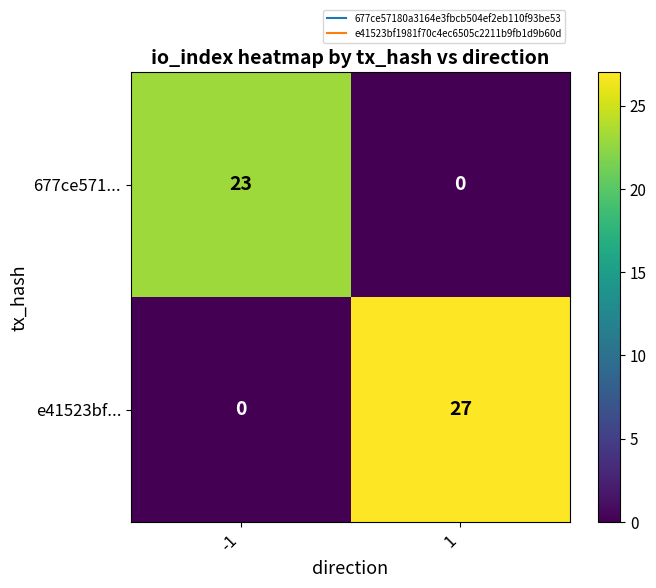

Reading left to right, extract all data points from this chart.

677ce571...: 23	0
e41523bf...: 0	27